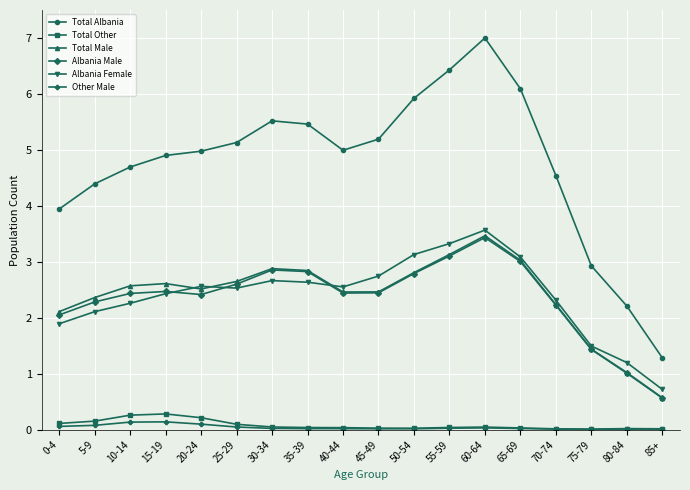

What are all the series names shown in the legend?

Total Albania, Total Other, Total Male, Albania Male, Albania Female, Other Male